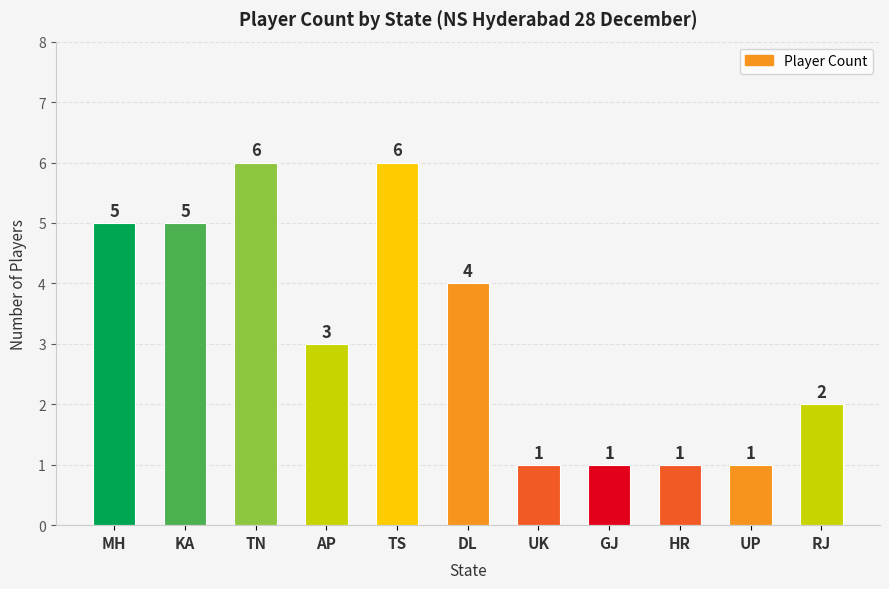

Is it true that the value at HR is 0?

False